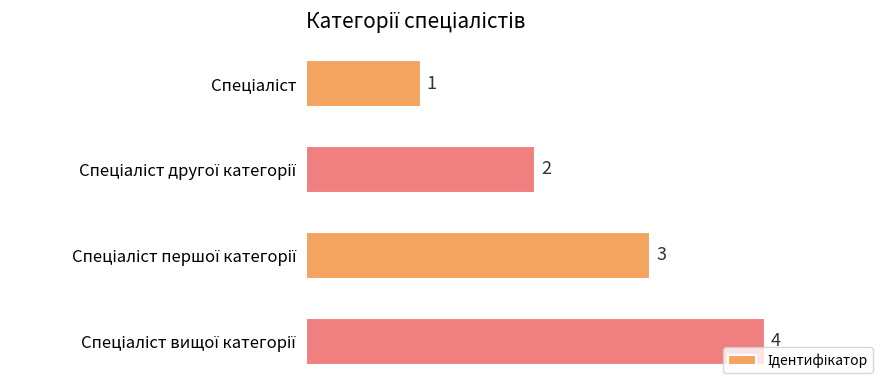

Count the values in the range 2 to 4.

3